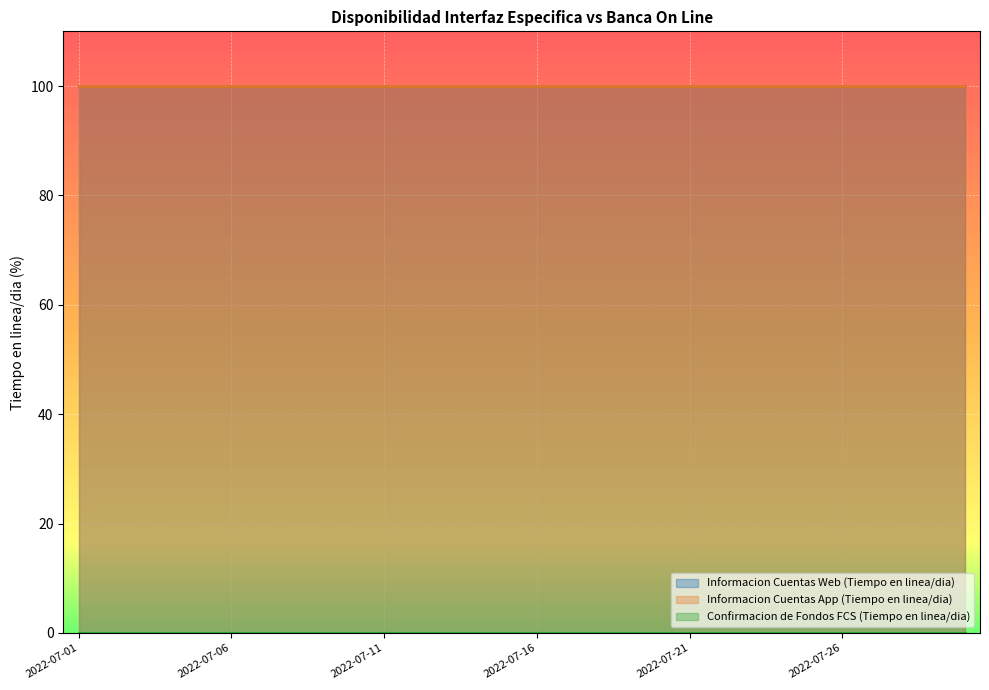

Reading left to right, transcribe all the data shown in this chart.

Informacion Cuentas Web (Tiempo en linea/dia): 100	100	100	100	100	100	100	100	100	100	100	100	100	100	100	100	100	100	100	100	100	100	100	100	100	100	100	100	100	100
Informacion Cuentas App (Tiempo en linea/dia): 100	100	100	100	100	100	100	100	100	100	100	100	100	100	100	100	100	100	100	100	100	100	100	100	100	100	100	100	100	100
Confirmacion de Fondos FCS (Tiempo en linea/dia): 0	0	0	0	0	0	0	0	0	0	0	0	0	0	0	0	0	0	0	0	0	0	0	0	0	0	0	0	0	0